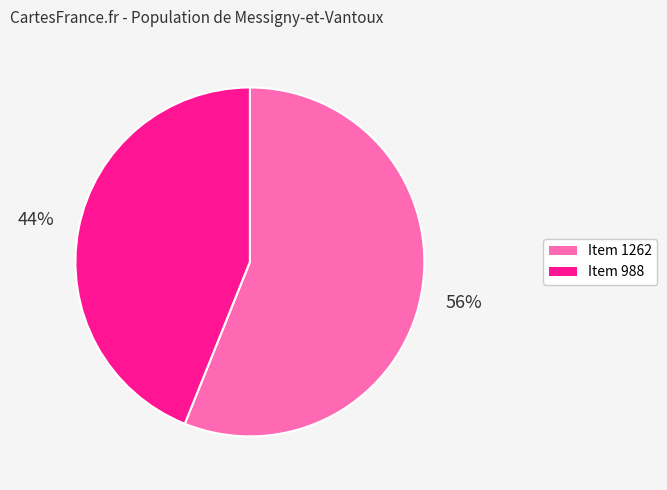

Count the number of slices in the pie.

2